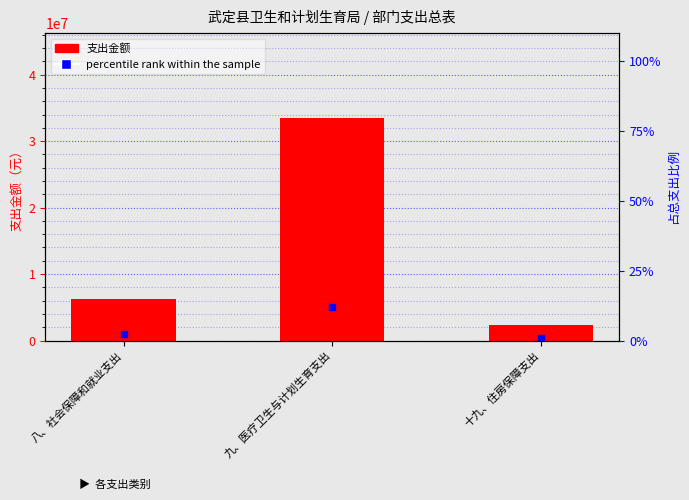

What is the difference between the maximum and minimum values?

31230258.4